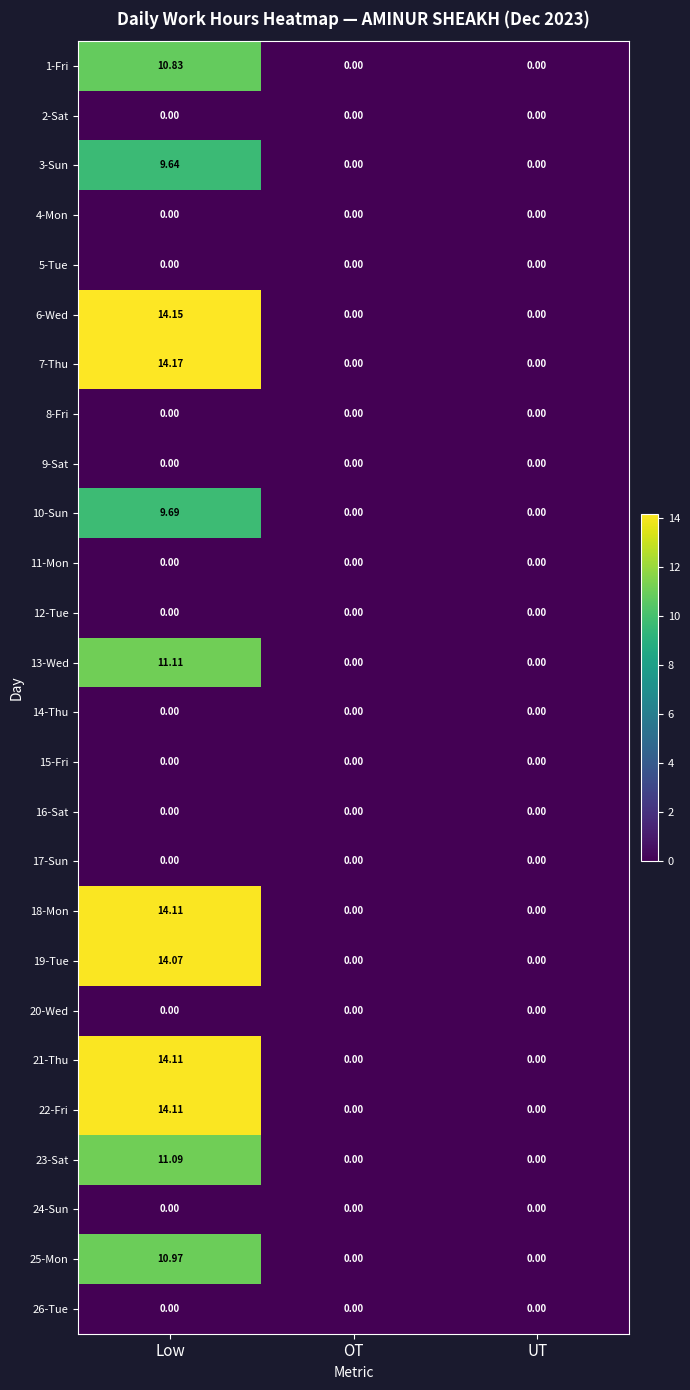

At which category is the sum across all series the highest?

Low